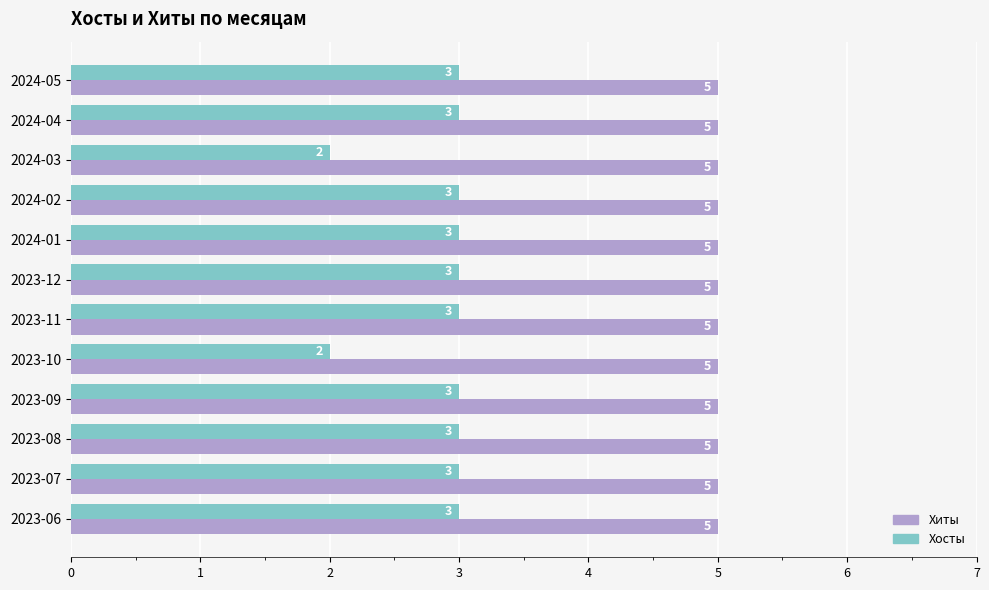

List the series in order of their peak value, highest first.

Хиты, Хосты